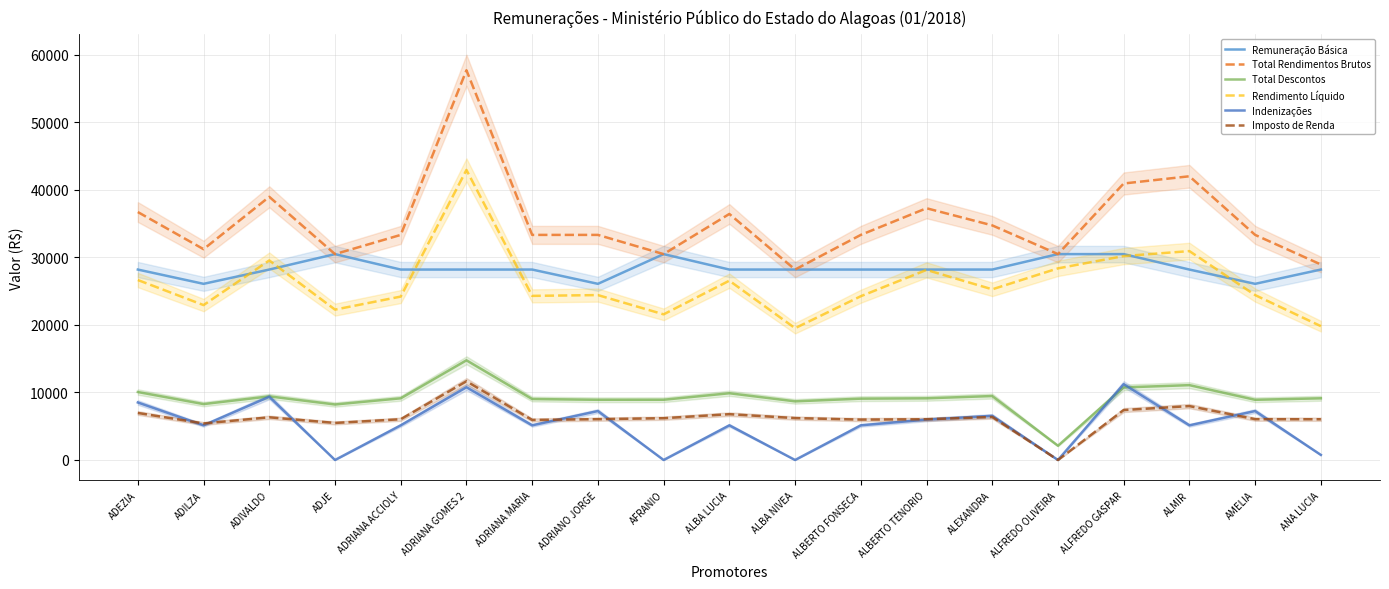

At how many categories does at least one series exceed 22639?

19